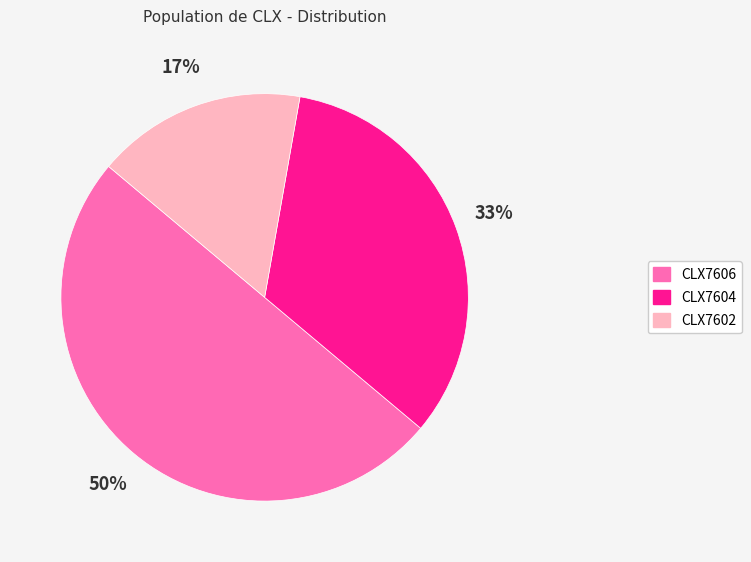

What is the largest slice in the pie chart?

CLX7606